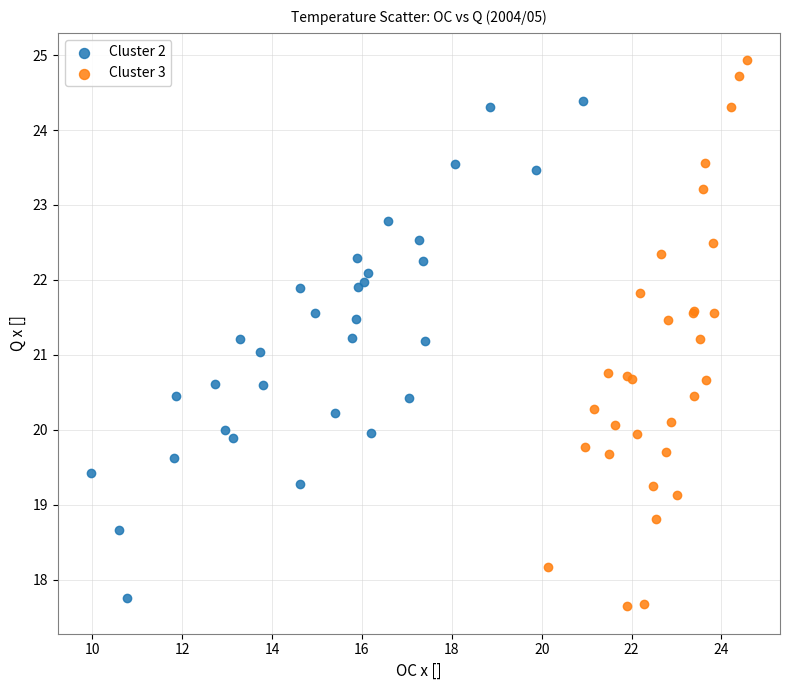

Which series reaches the maximum Y coordinate?

Cluster 3